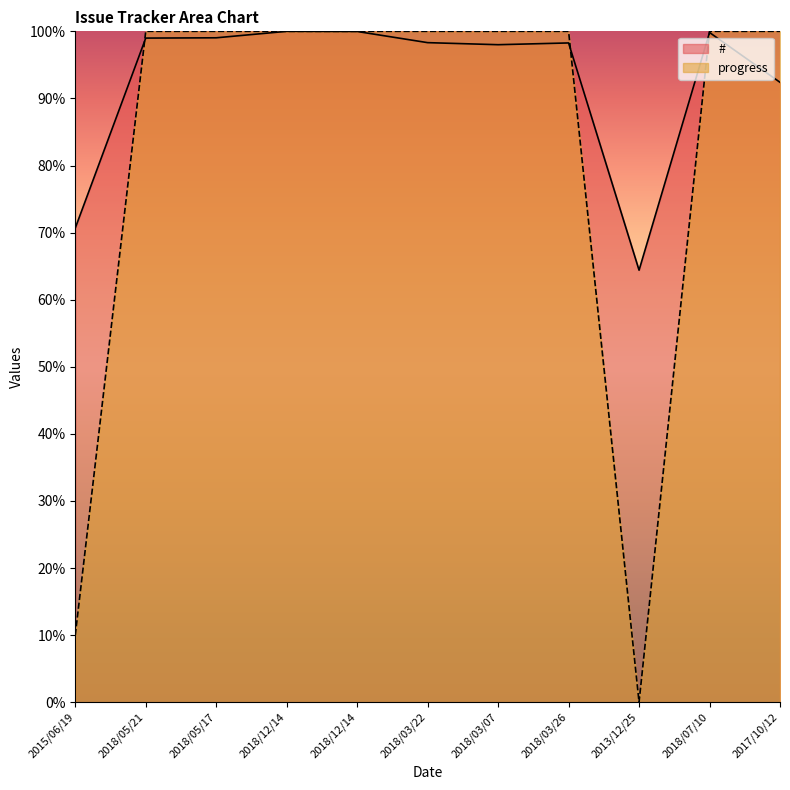

Rank the series by their average value, from highest to lowest.

#, progress